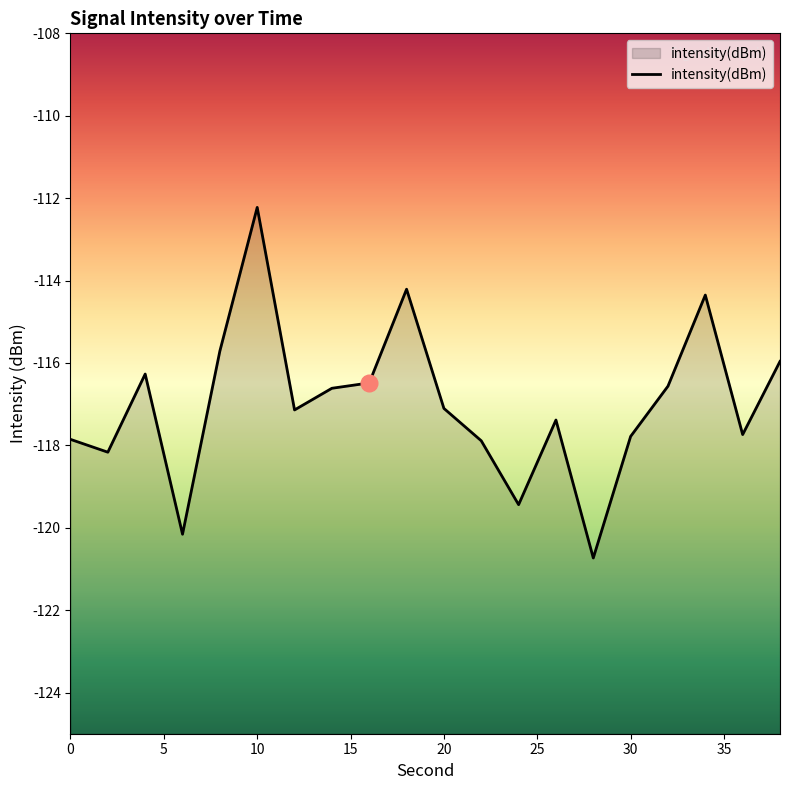

The value at 2 is -118.2. True or false?

True